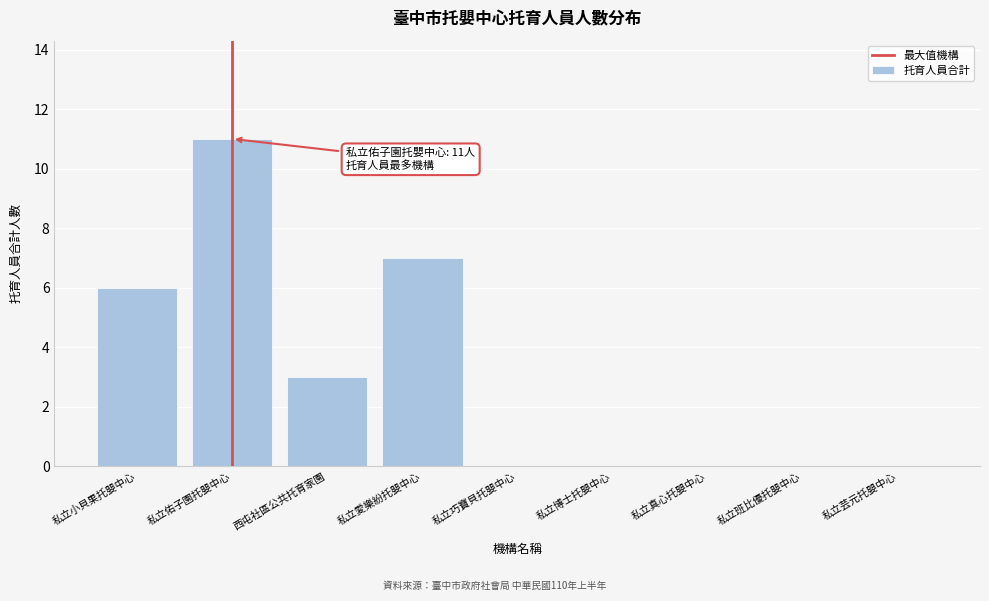

Reading left to right, extract all data points from this chart.

私立小貝果托嬰中心=6	私立佑子園托嬰中心=11	西屯社區公共托育家園=3	私立愛樂紛托嬰中心=7	私立巧寶貝托嬰中心=0	私立博士托嬰中心=0	私立真心托嬰中心=0	私立班比優托嬰中心=0	私立芸元托嬰中心=0